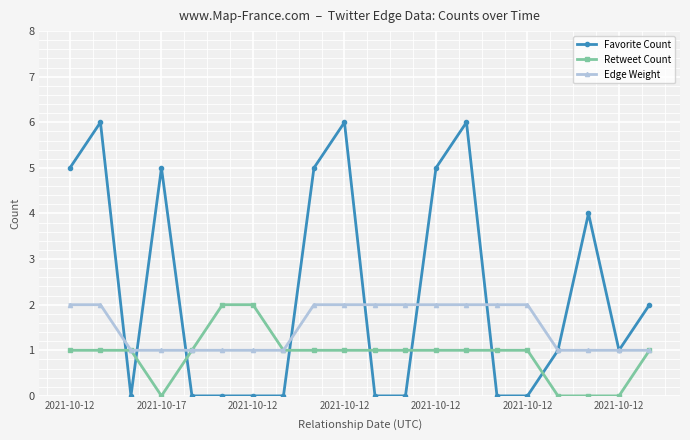

Which series has the largest range (max minus min)?

Favorite Count